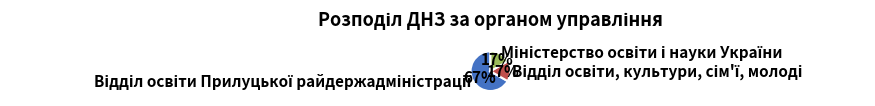

To the nearest percent, what is the difference between the largest and smallest slice percentages?

50%